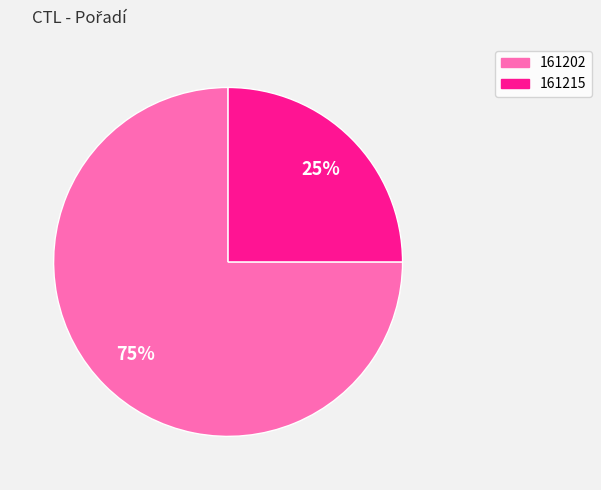

What is the ratio of the value at 161215 to the value at 161202?

0.3